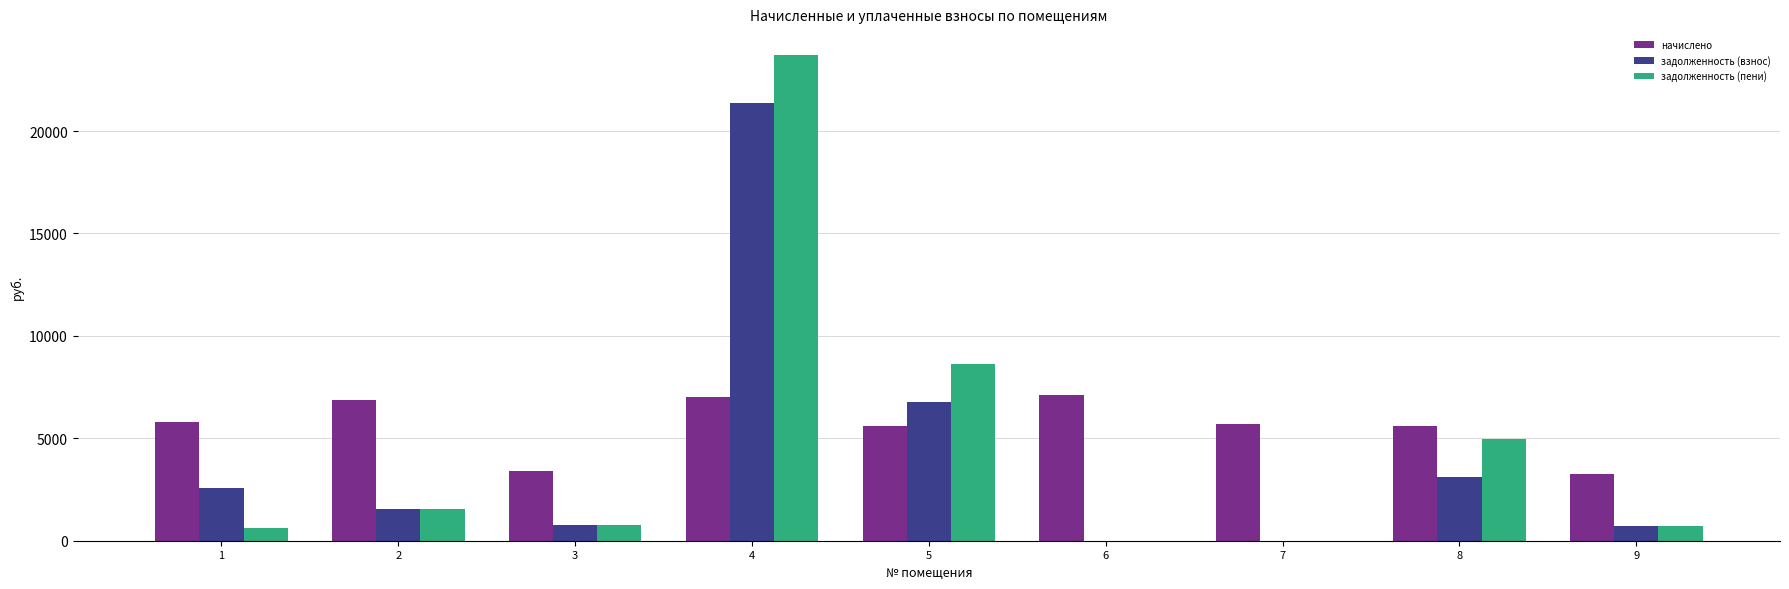

Is the value of задолженность (пени) at 6 greater than the value of начислено at 1?

No